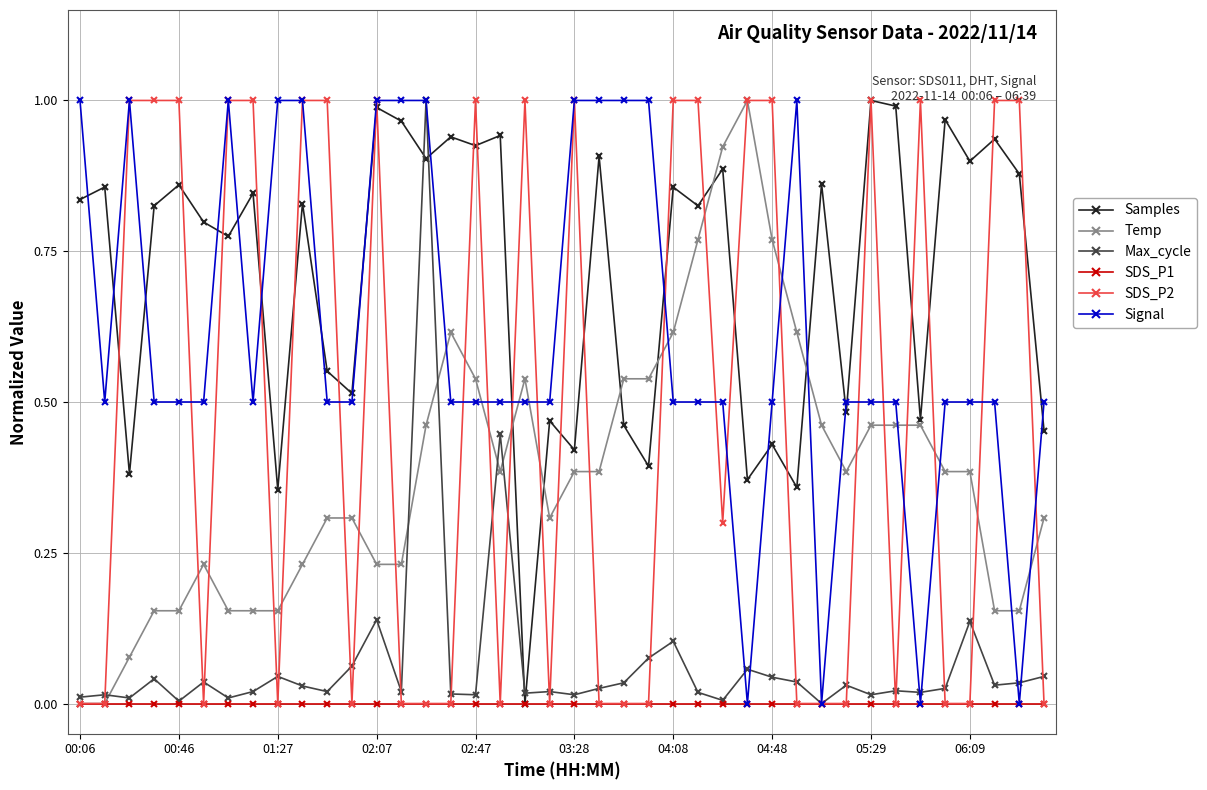

Which series has the largest total across all categories?

Samples